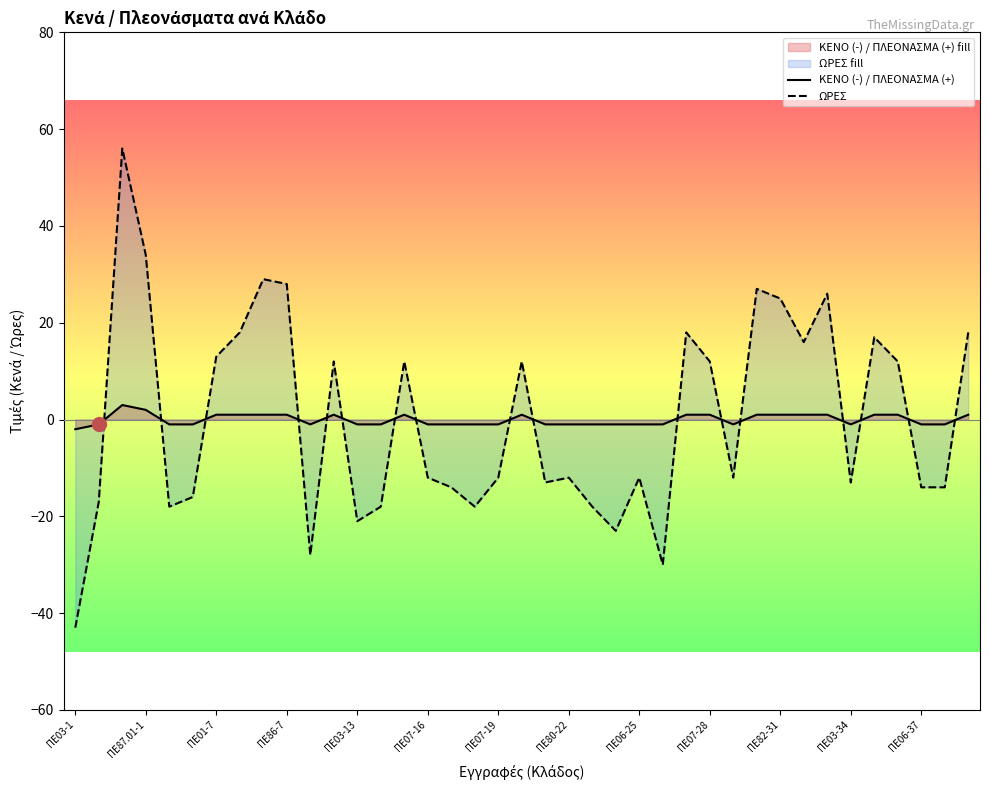

How many values in the ΩΡΕΣ series are below -12?

16